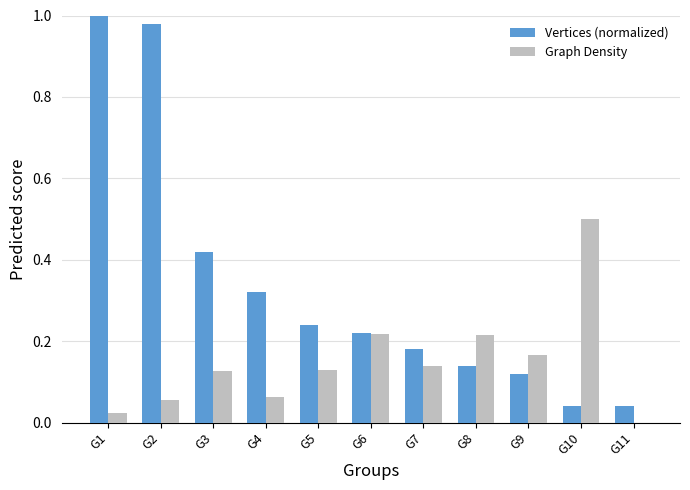

Read the Graph Density value at G10.

0.5